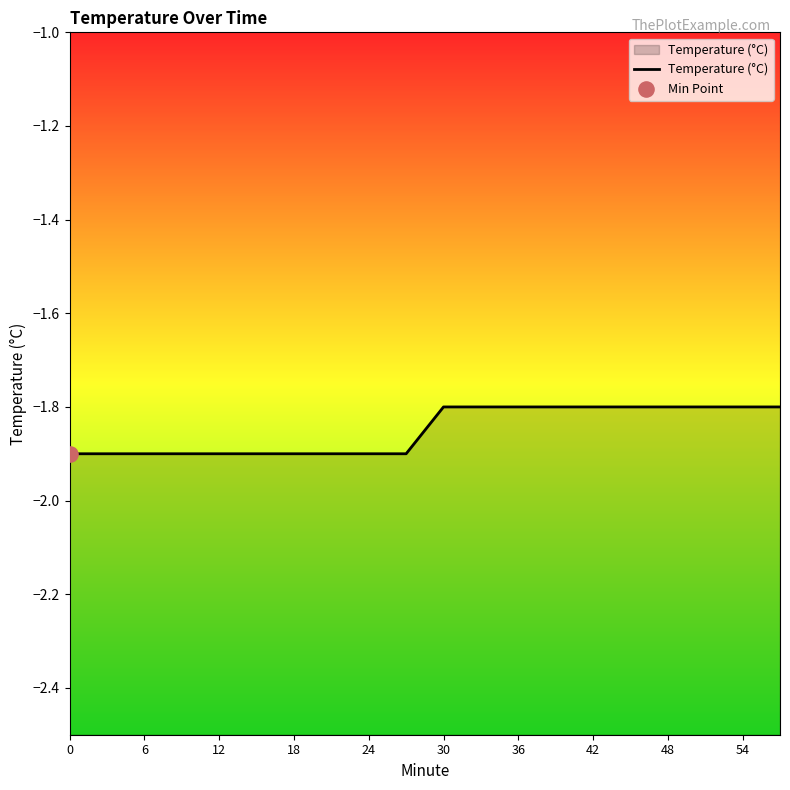

What is the change in value from 0 to 19?

+0.1